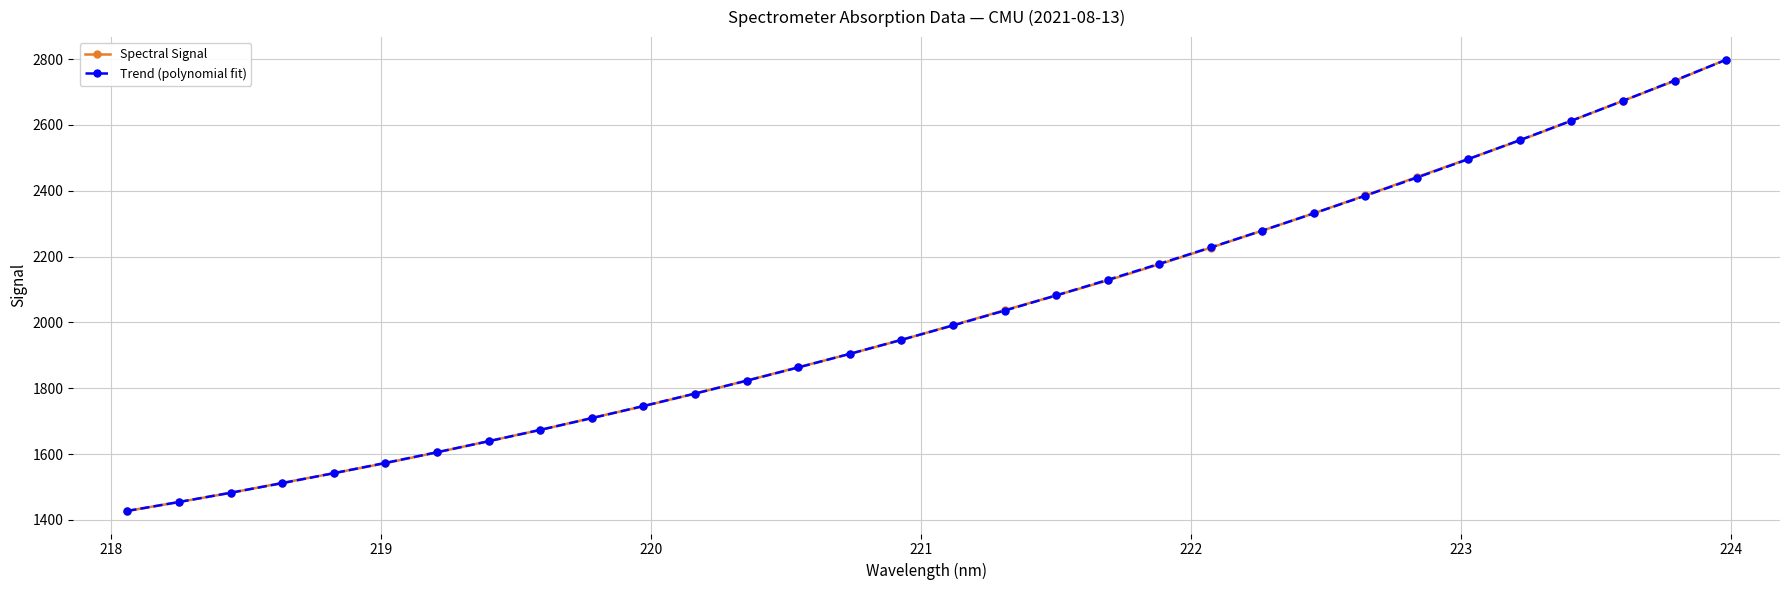

At how many categories does at least one series exceed 2307?

9